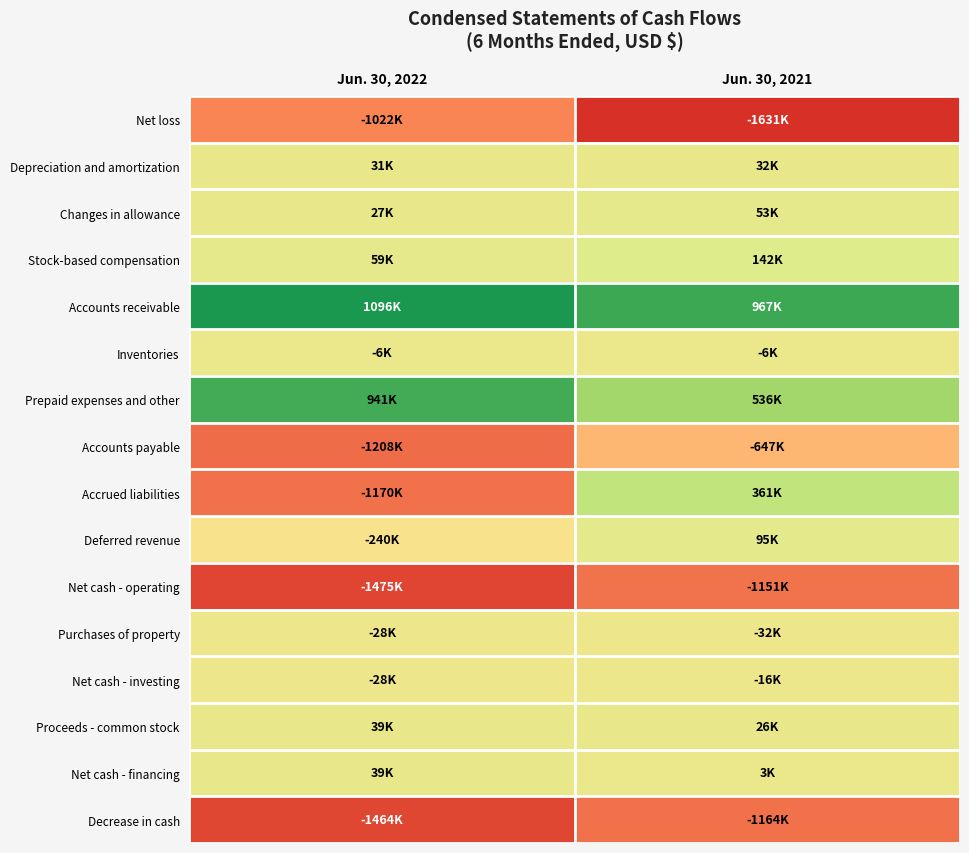

Reading right to left, extract all data points from this chart.

Net loss: Jun. 30, 2021=-1631000	Jun. 30, 2022=-1022000
Depreciation and amortization: Jun. 30, 2021=32000	Jun. 30, 2022=31000
Changes in allowance: Jun. 30, 2021=53000	Jun. 30, 2022=27000
Stock-based compensation: Jun. 30, 2021=142000	Jun. 30, 2022=59000
Accounts receivable: Jun. 30, 2021=967000	Jun. 30, 2022=1096000
Inventories: Jun. 30, 2021=-6000	Jun. 30, 2022=-6000
Prepaid expenses and other: Jun. 30, 2021=536000	Jun. 30, 2022=941000
Accounts payable: Jun. 30, 2021=-647000	Jun. 30, 2022=-1208000
Accrued liabilities: Jun. 30, 2021=361000	Jun. 30, 2022=-1170000
Deferred revenue: Jun. 30, 2021=95000	Jun. 30, 2022=-240000
Net cash - operating: Jun. 30, 2021=-1151000	Jun. 30, 2022=-1475000
Purchases of property: Jun. 30, 2021=-32000	Jun. 30, 2022=-28000
Net cash - investing: Jun. 30, 2021=-16000	Jun. 30, 2022=-28000
Proceeds - common stock: Jun. 30, 2021=26000	Jun. 30, 2022=39000
Net cash - financing: Jun. 30, 2021=3000	Jun. 30, 2022=39000
Decrease in cash: Jun. 30, 2021=-1164000	Jun. 30, 2022=-1464000